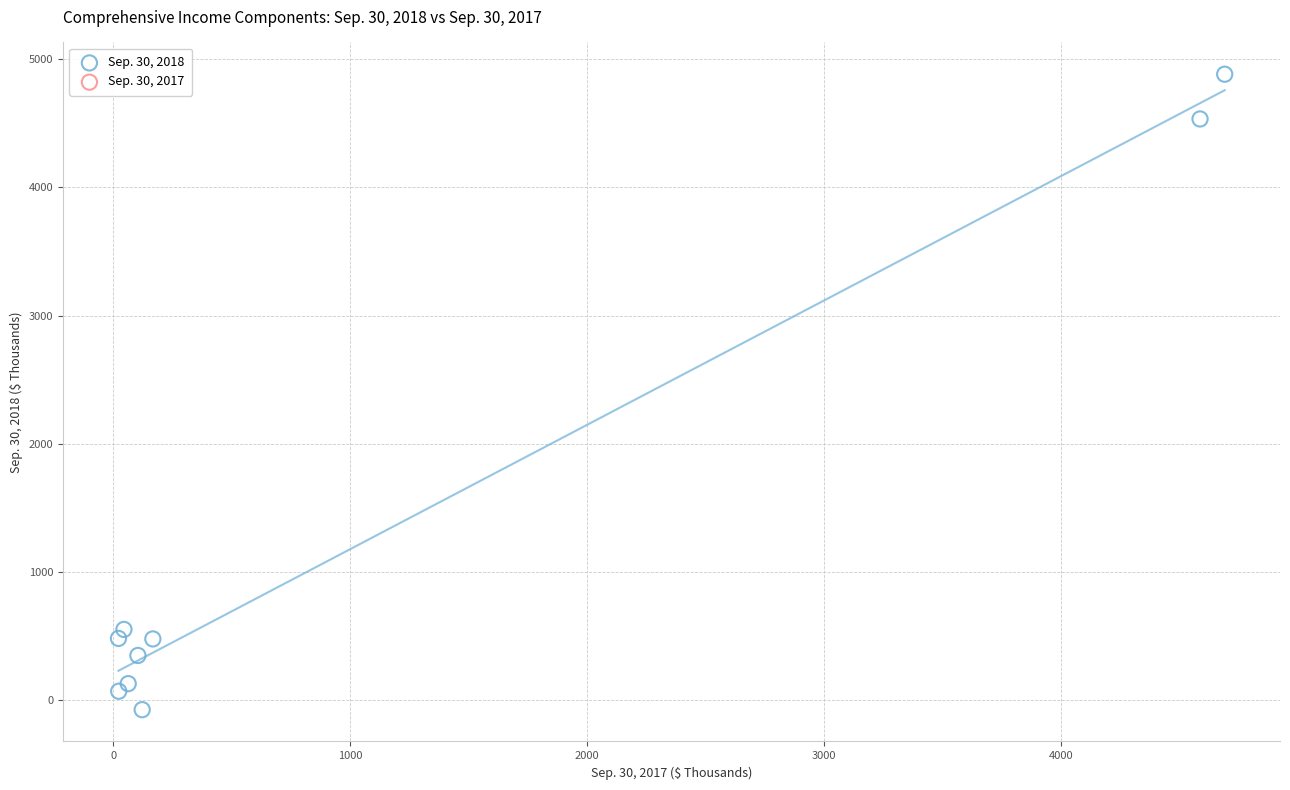

What Y value in the scatter plot is closest to 2404?

552